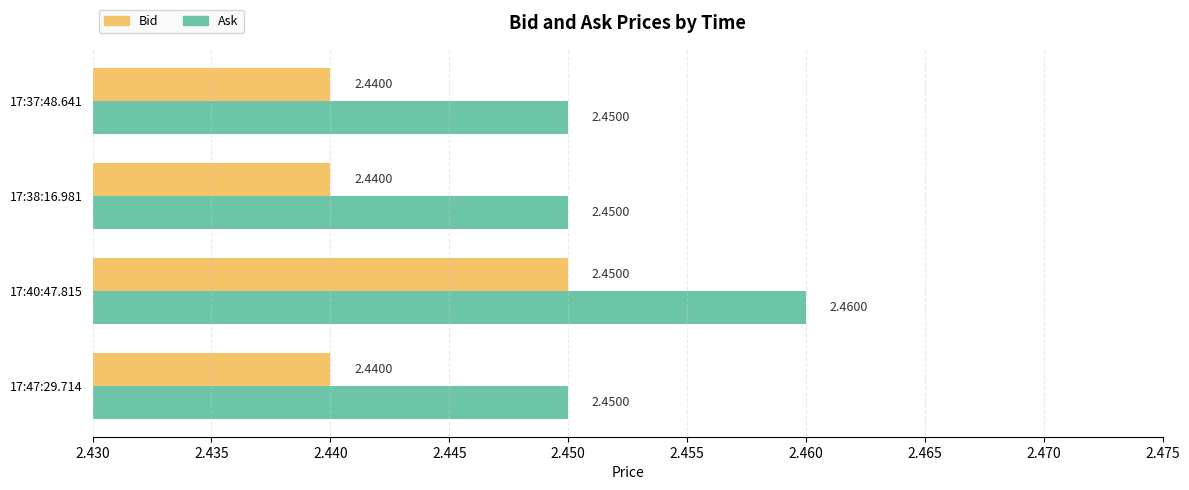

Does the chart contain any negative values?

No